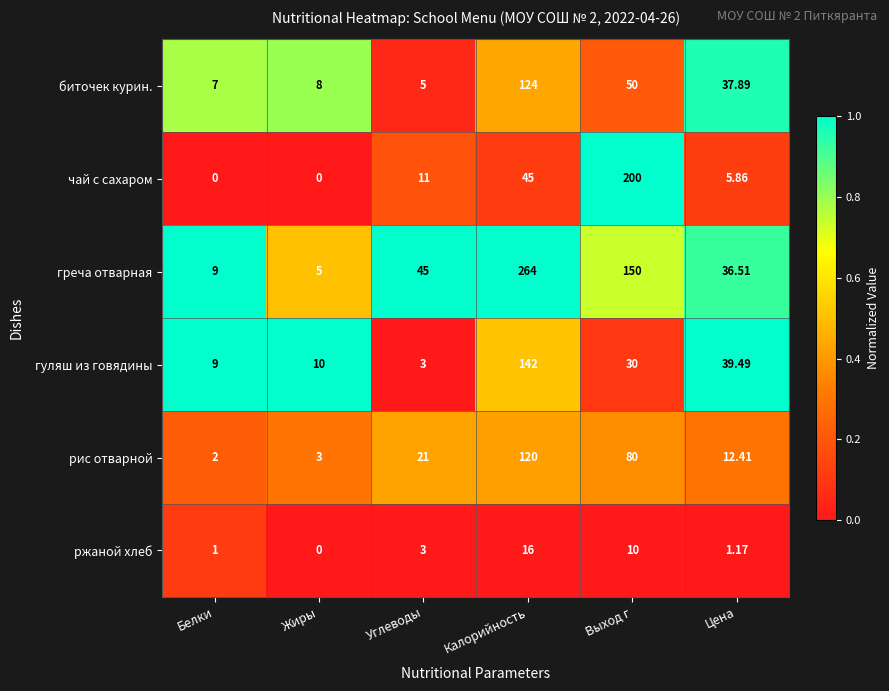

Which series has the largest range (max minus min)?

греча отварная